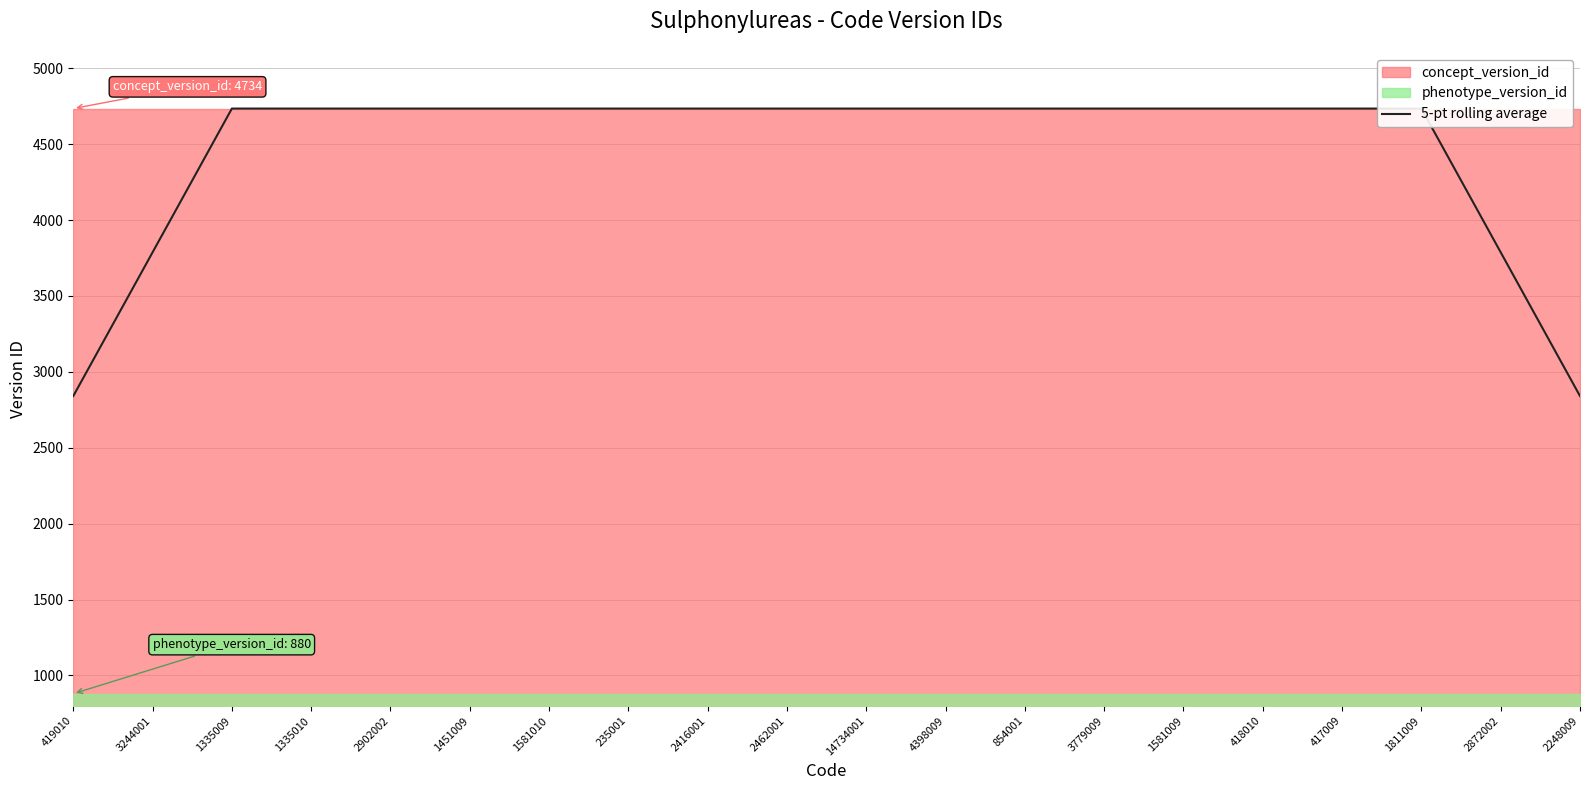

Where is the data nearest to the value 3787?

3244001